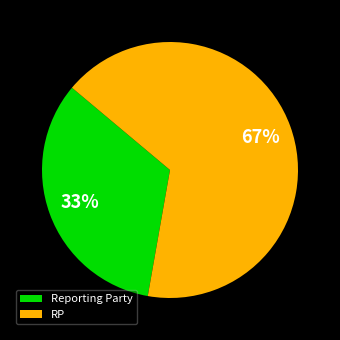

To the nearest percent, what is the average slice percentage?

50%